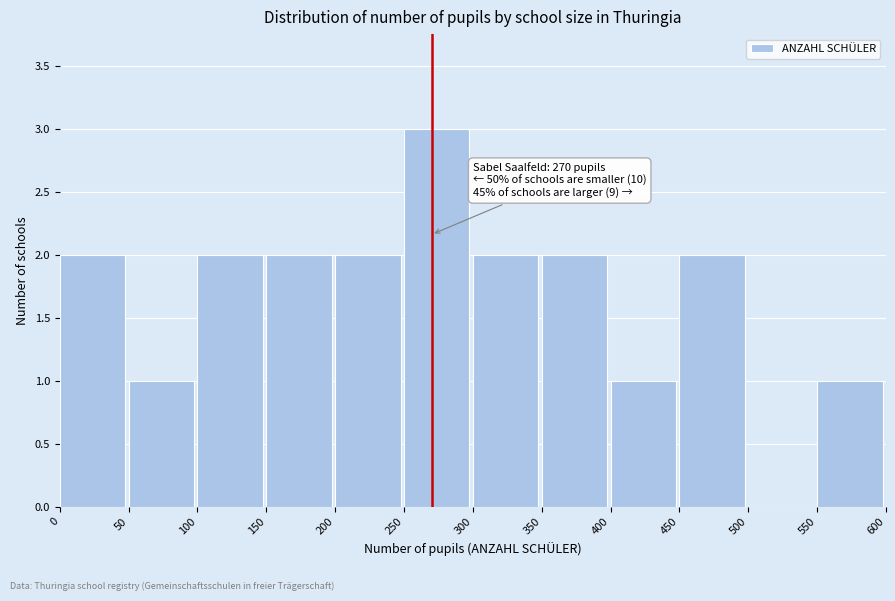

Which range on the x-axis has the tallest bar?

250 to 300